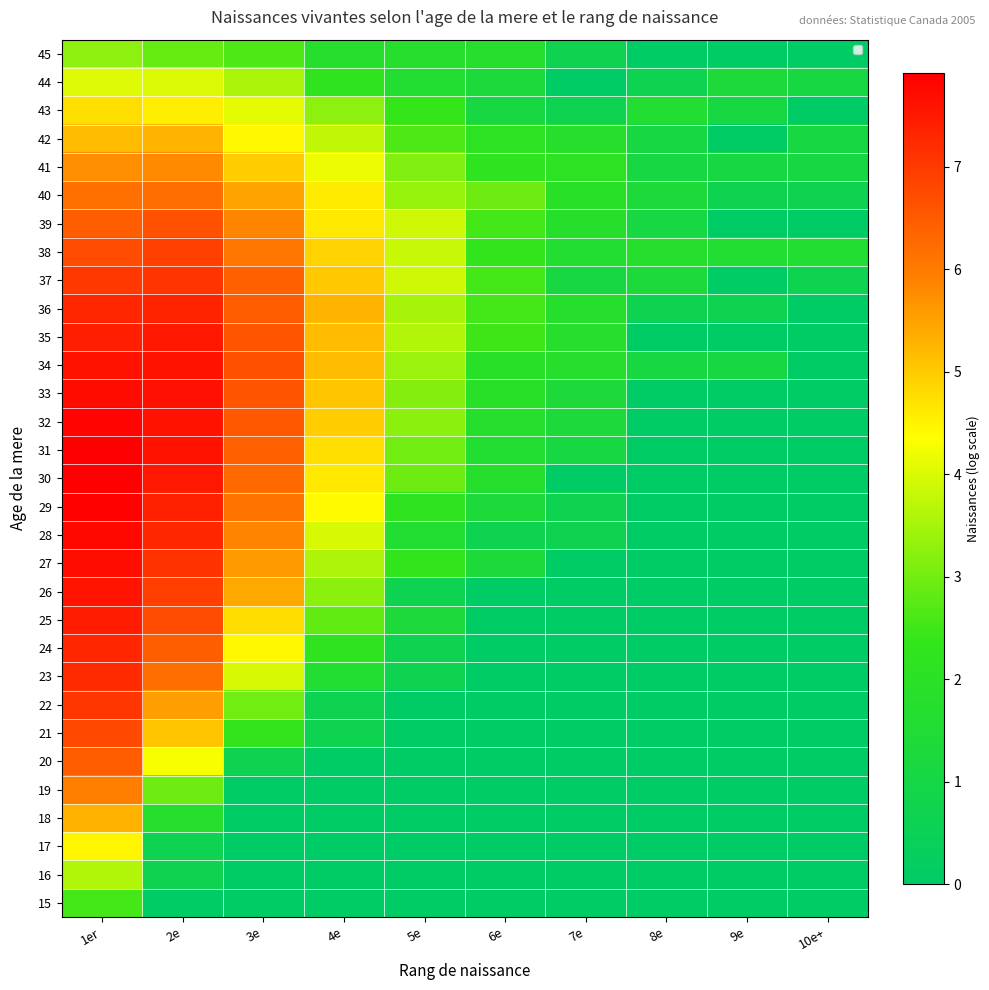

What is the difference between the highest and lowest values at 1er?

5.4